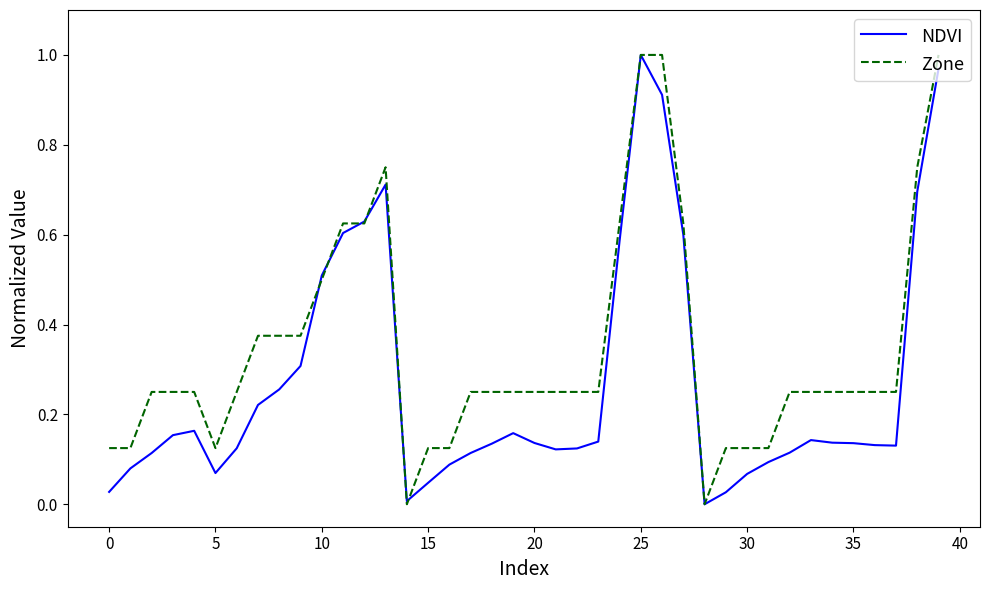

Which series has the largest total across all categories?

Zone